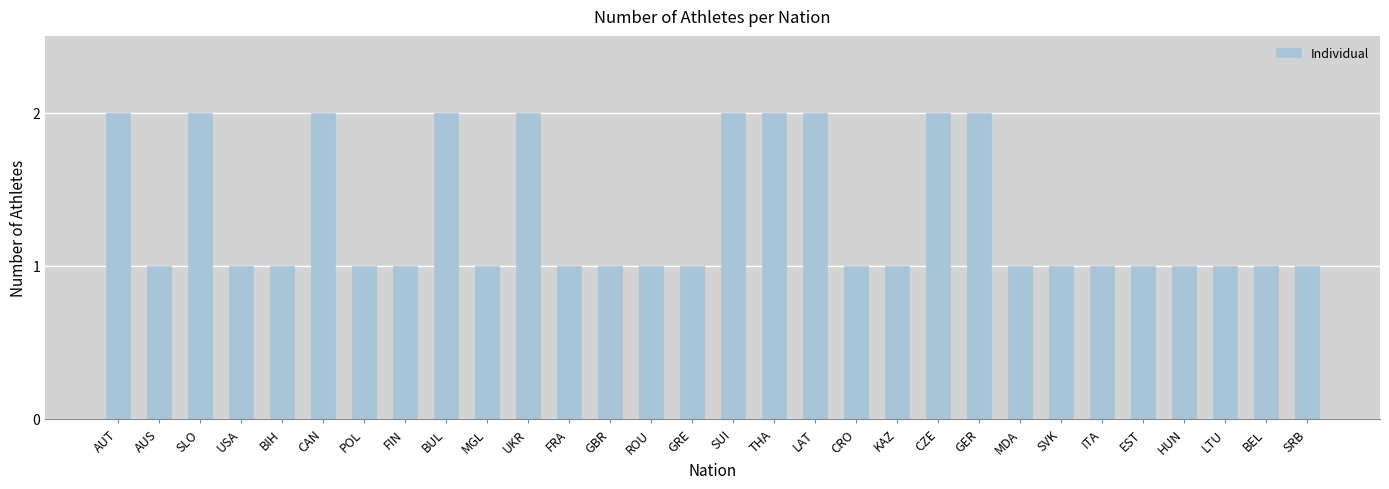

What is the label of the 28th bar from the right?

SLO